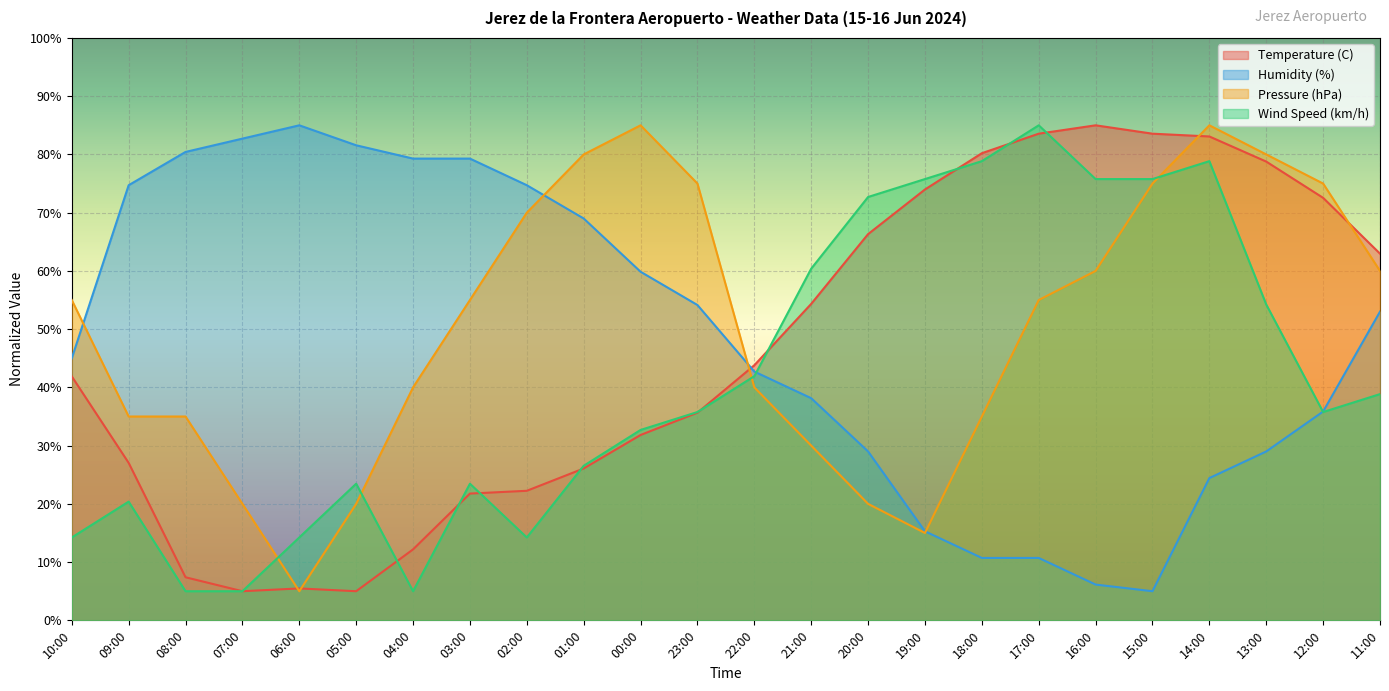

At which label does Pressure (hPa) first exceed 54?

10:00